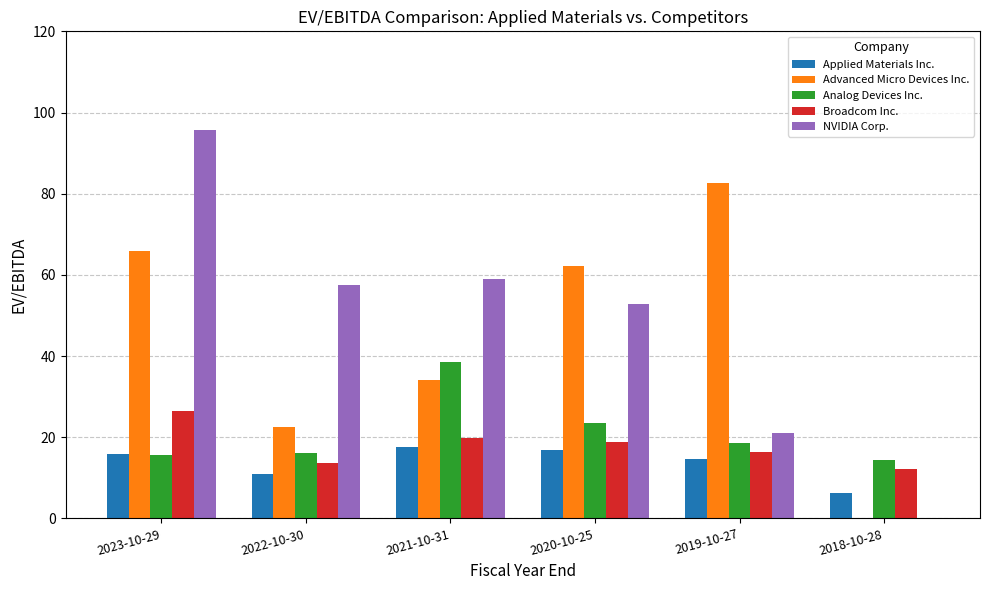

Between 2023-10-29 and 2022-10-30, which series saw the biggest shift?

Advanced Micro Devices Inc.